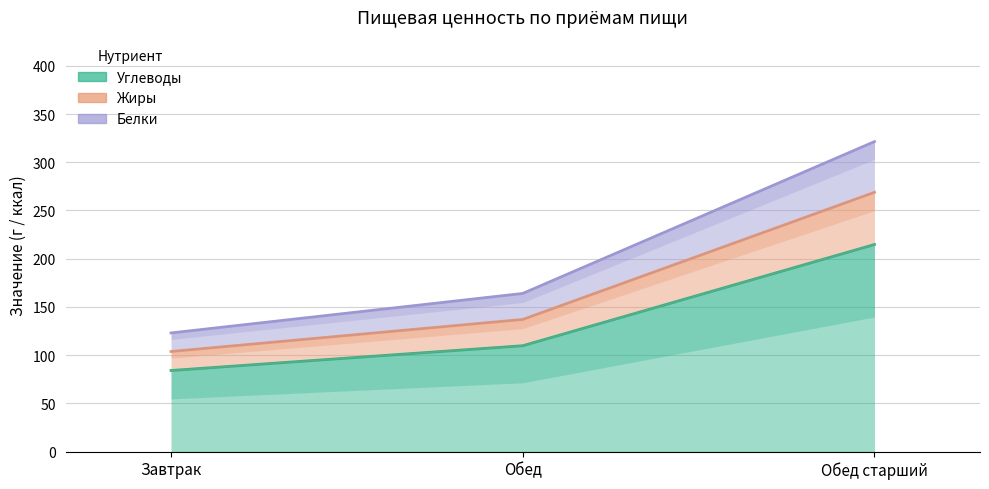

What is the difference between the Белки values at Обед старший and Завтрак?

198.4